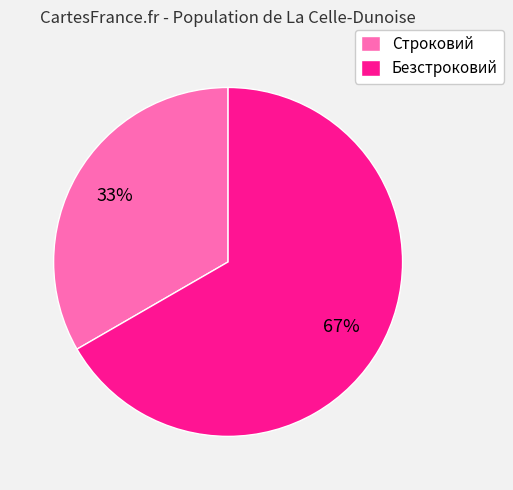

Approximately how many times larger is the value at Безстроковий compared to Строковий?

2.0